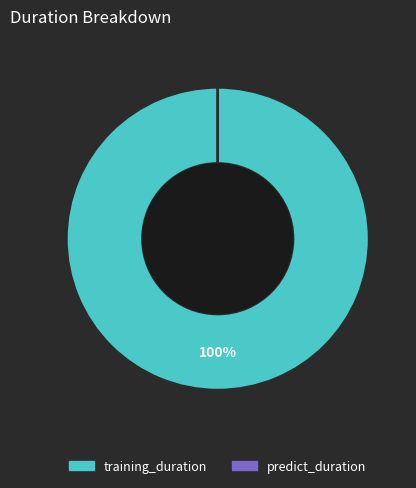

To the nearest percent, what is the average slice percentage?

50%